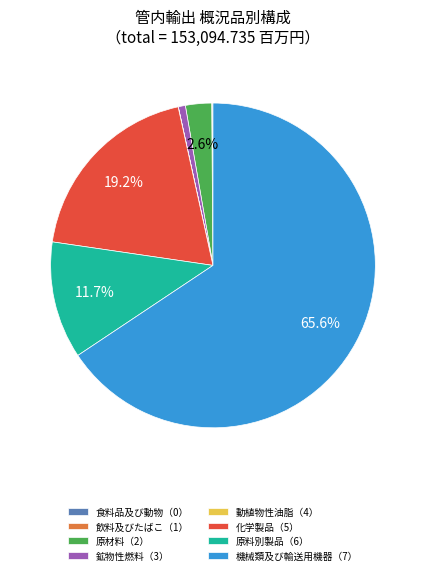

Combined, what portion of the pie is 化学製品（5） and 機械類及び輸送用機器（7）?

84.9%